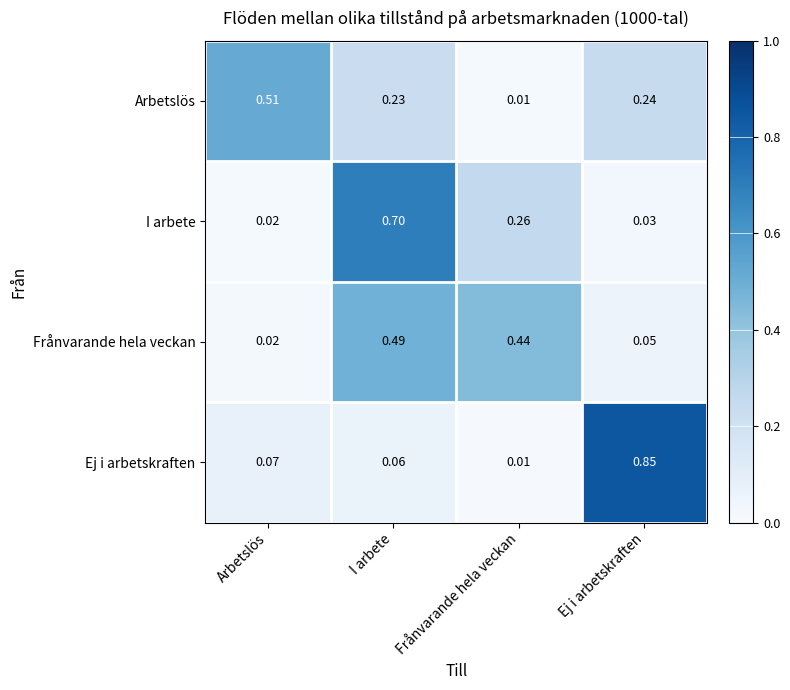

At Ej i arbetskraften, list the series in order from smallest to largest.

I arbete, Frånvarande hela veckan, Arbetslös, Ej i arbetskraften